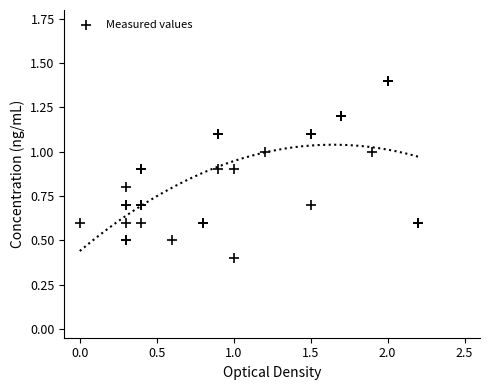

What Y value in the scatter plot is closest to 0?

0.4